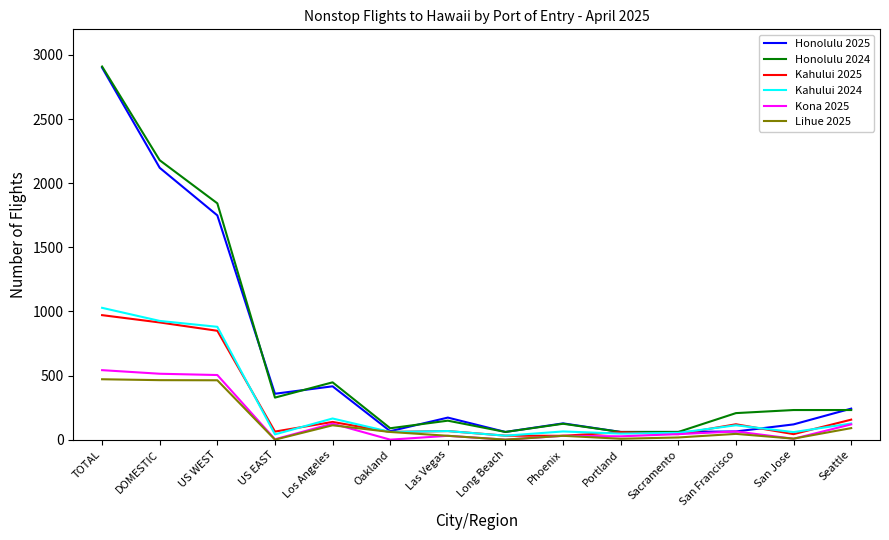

At which label is Honolulu 2024 closest to 1485?

US WEST